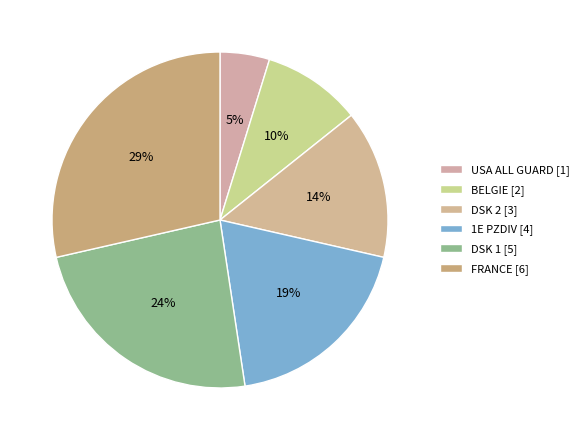

How many segments does this pie chart have?

6